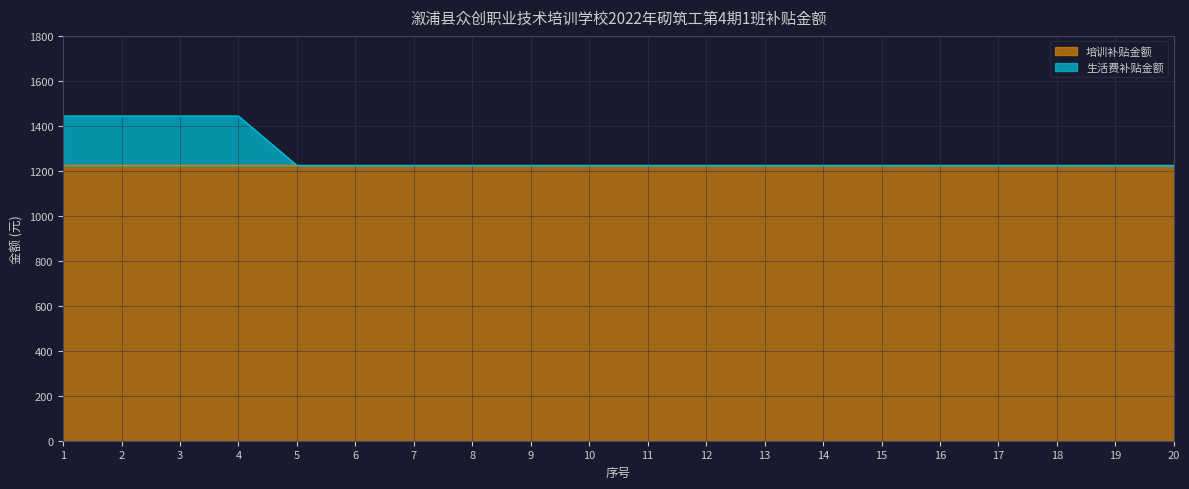

What is the maximum value shown in the chart?

1444